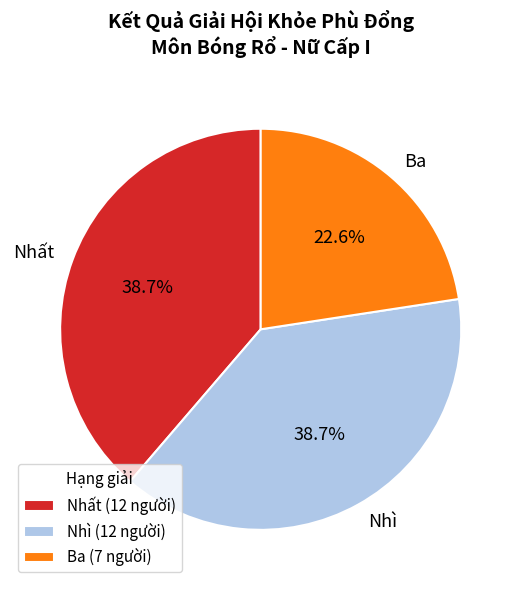

To the nearest percent, what is the difference between the largest and smallest slice percentages?

16%